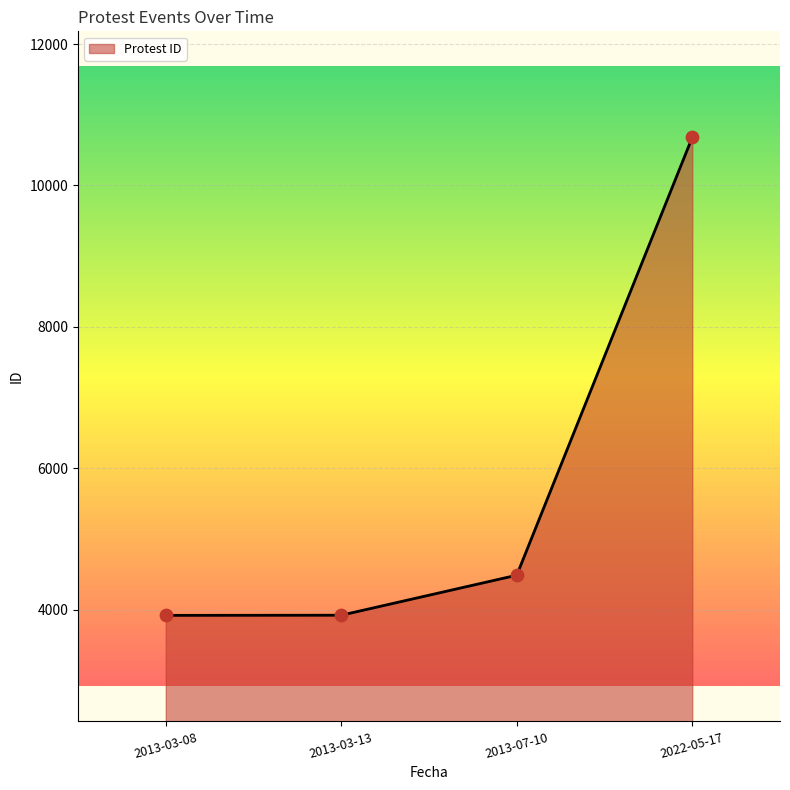

What is the change in value from 2013-03-13 to 2022-05-17?

+6759